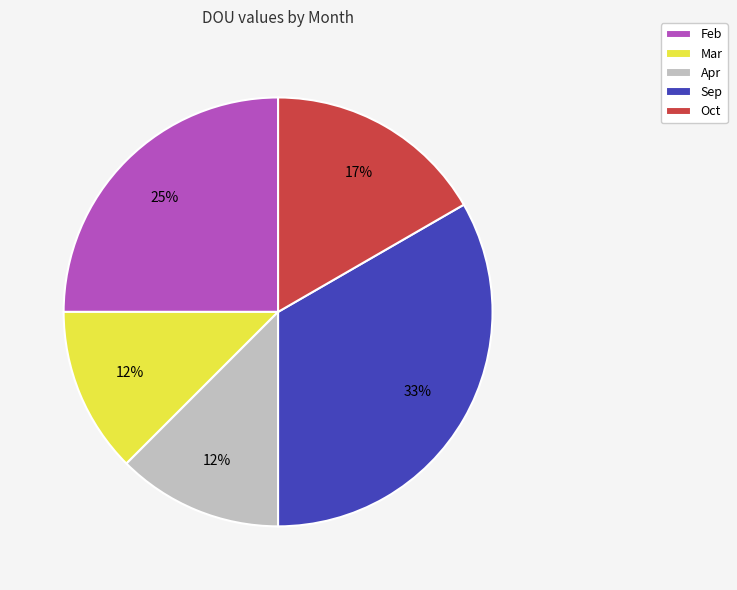

Which category has the biggest portion of the pie?

Sep